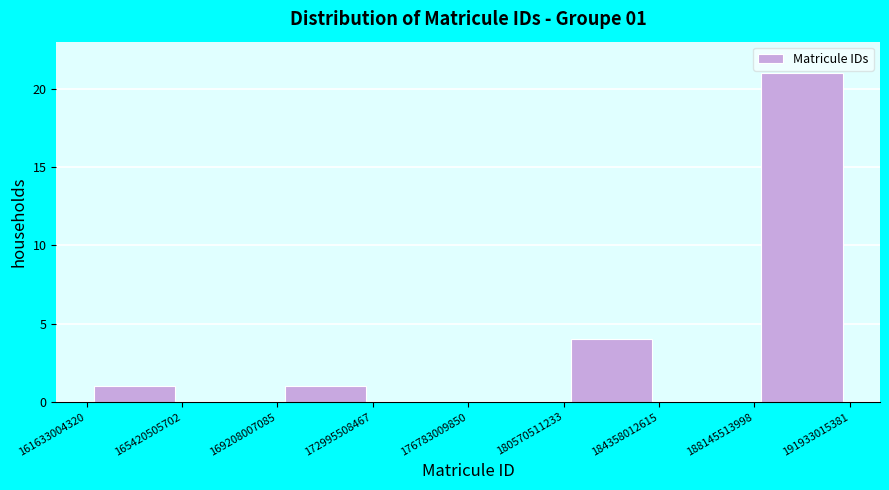

Which range on the x-axis has the tallest bar?

188145513998 to 191933015381